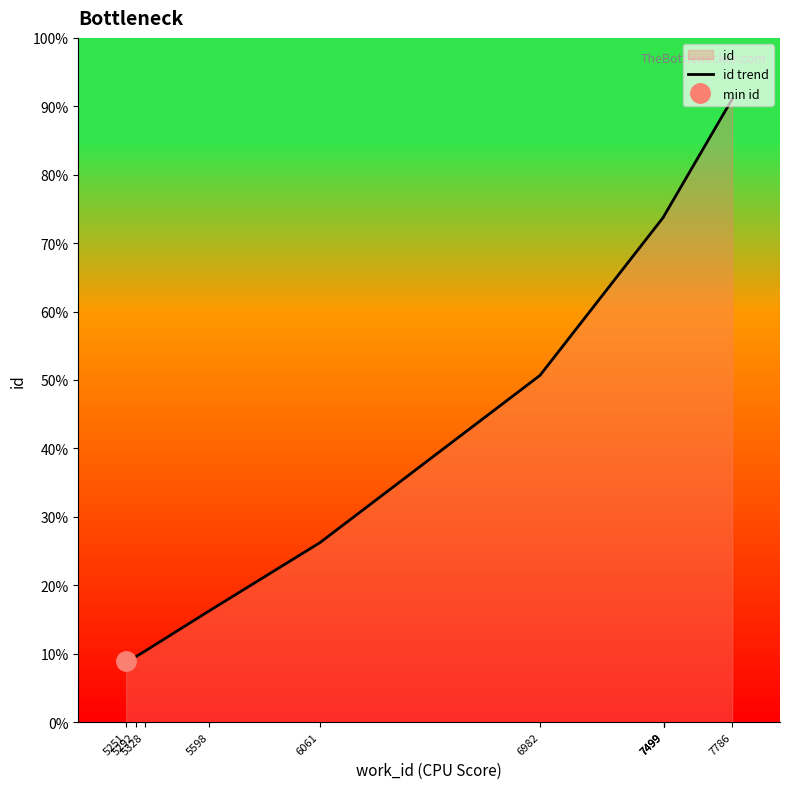

Which label corresponds to the smallest value in the chart?

5251